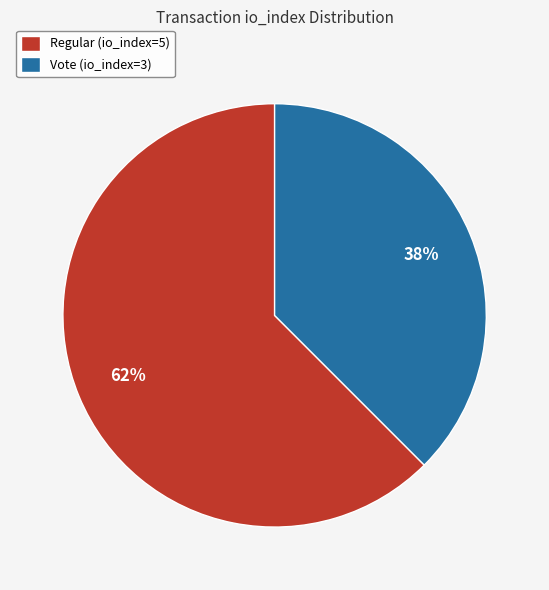

Is Regular (io_index=5) the majority of the pie?

Yes